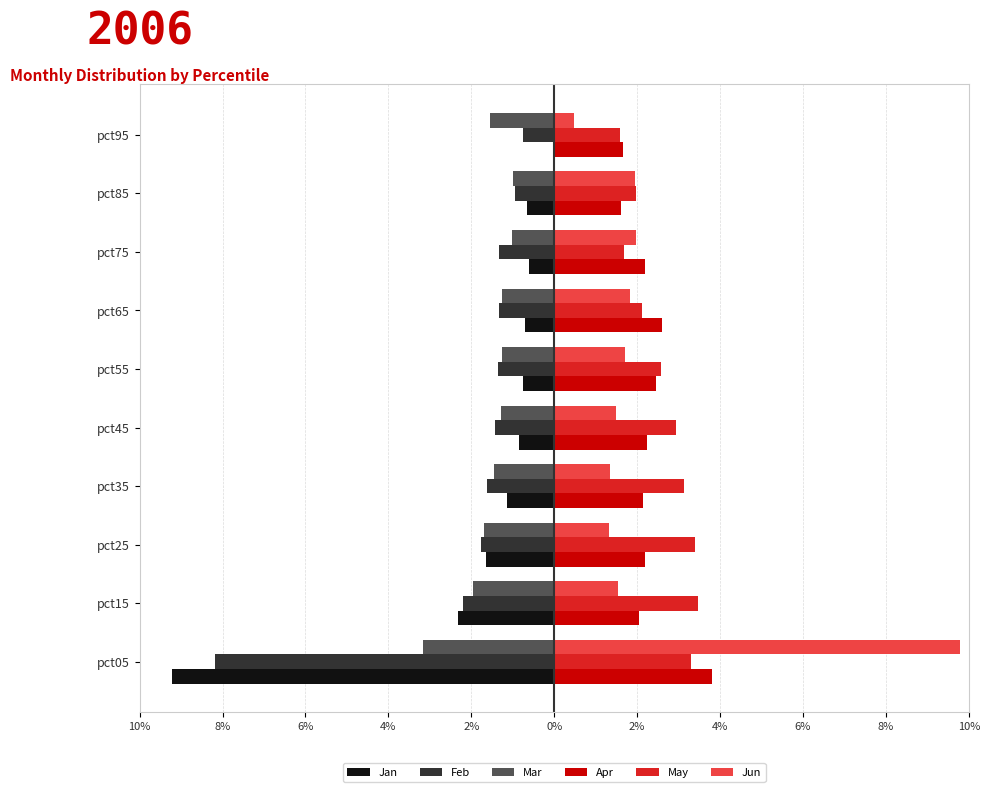

What are all the series names shown in the legend?

Jan, Feb, Mar, Apr, May, Jun